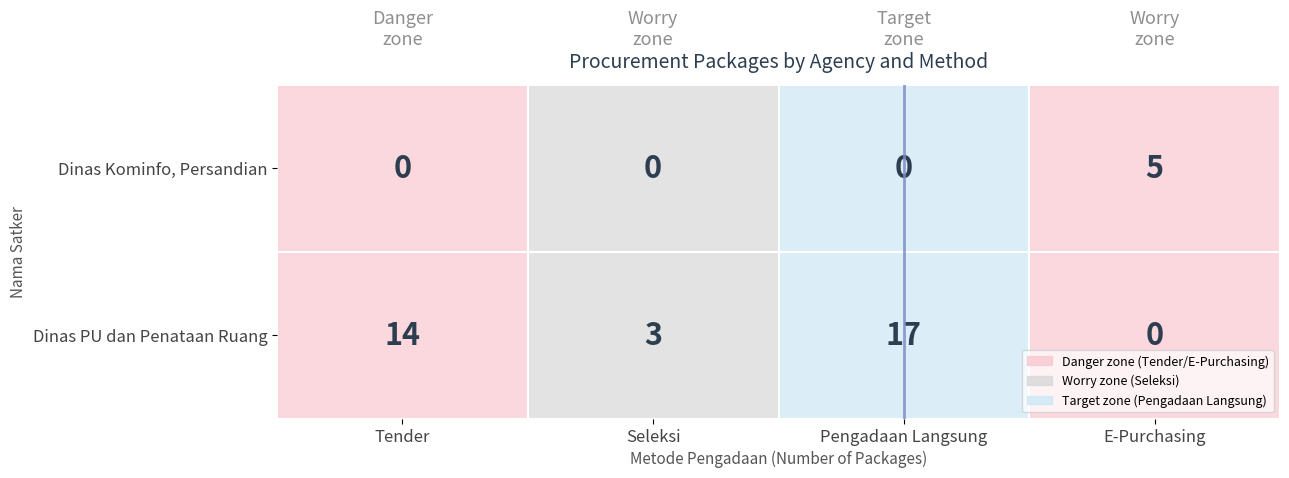

Count the Dinas Kominfo, Persandian values in the range 0 to 5.

4